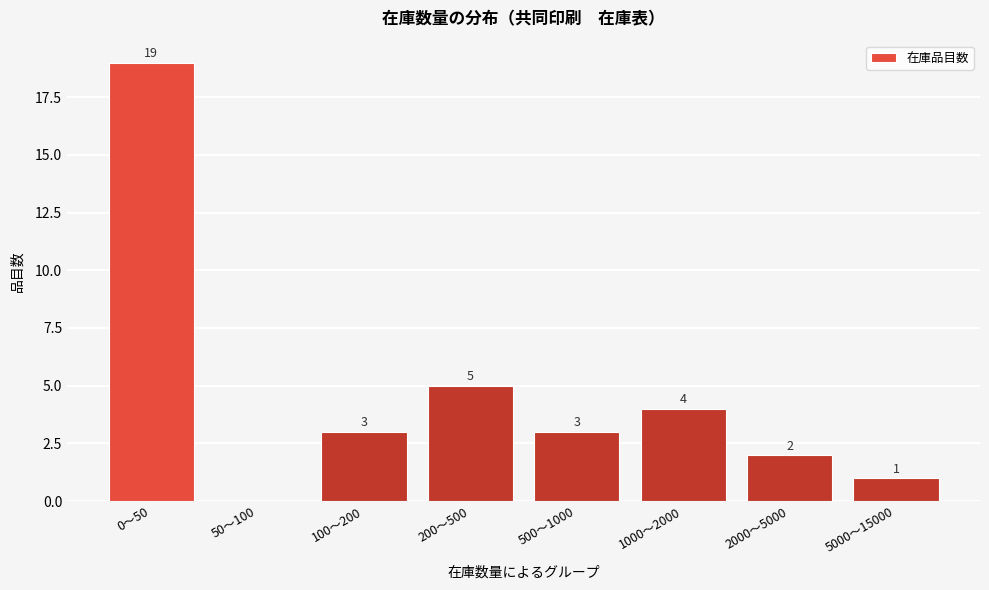

Reading left to right, transcribe all the data shown in this chart.

0〜50=19	50〜100=0	100〜200=3	200〜500=5	500〜1000=3	1000〜2000=4	2000〜5000=2	5000〜15000=1